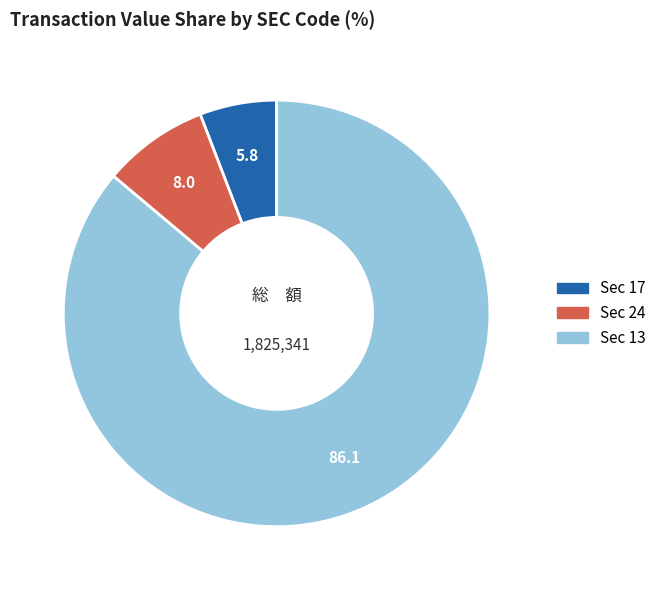

Is there any slice that represents more than half of the pie?

Yes